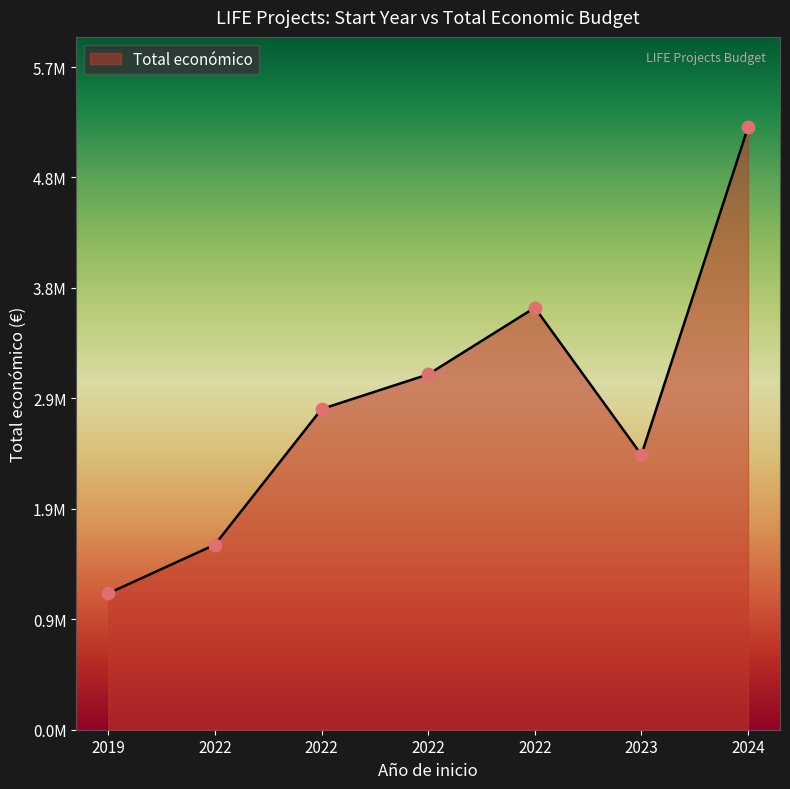

Between 2022 and 2019, which is larger?

2022